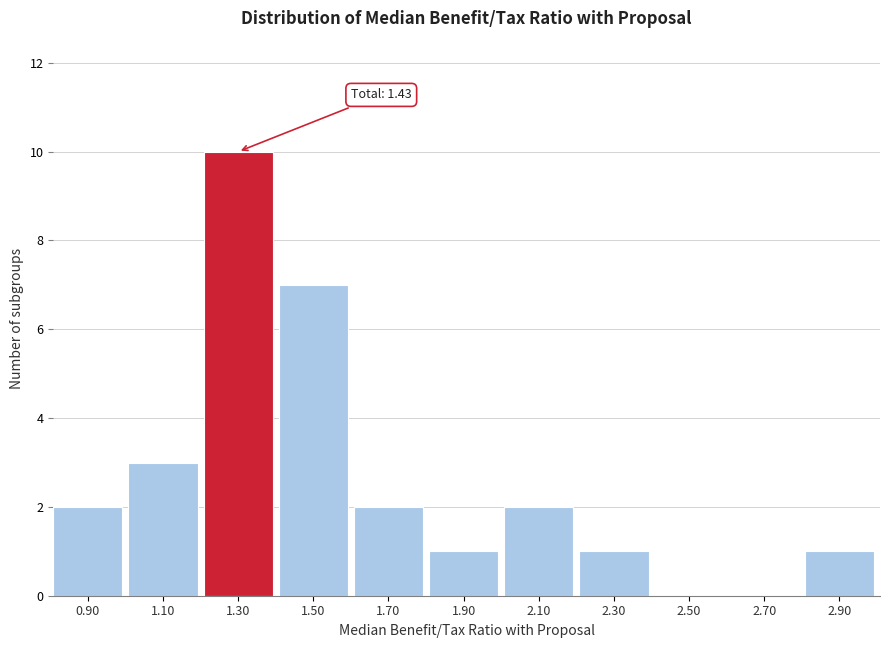

Reading left to right, extract all data points from this chart.

0.90=2	1.10=3	1.30=10	1.50=7	1.70=2	1.90=1	2.10=2	2.30=1	2.50=0	2.70=0	2.90=1